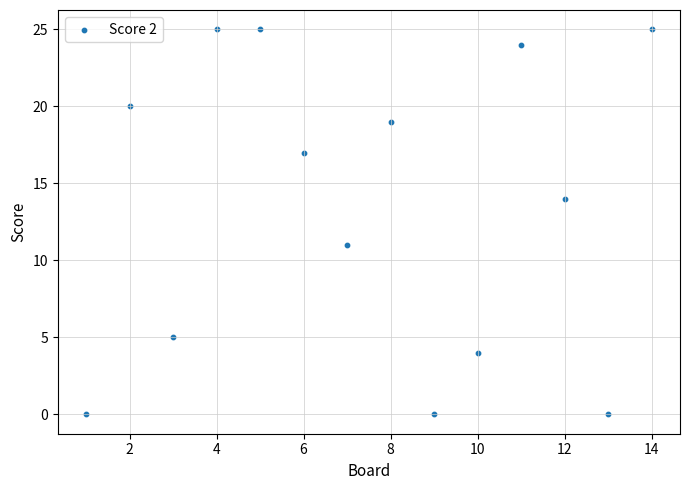

What Y value in the scatter plot is closest to 12?

11